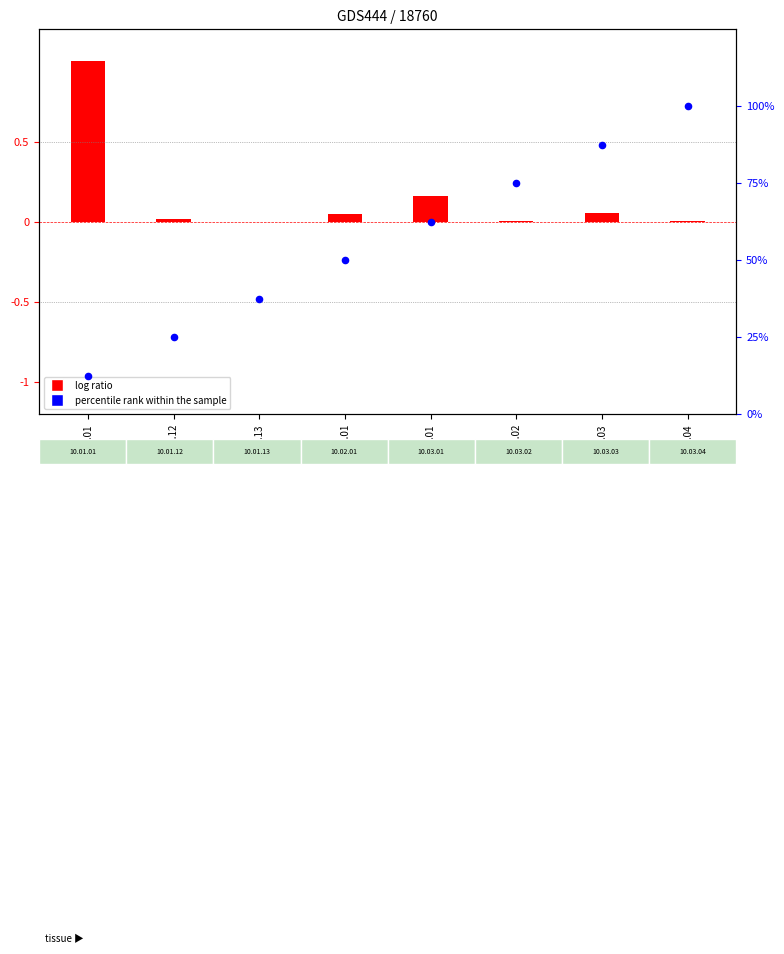

Which series contains the lowest Y value?

log ratio